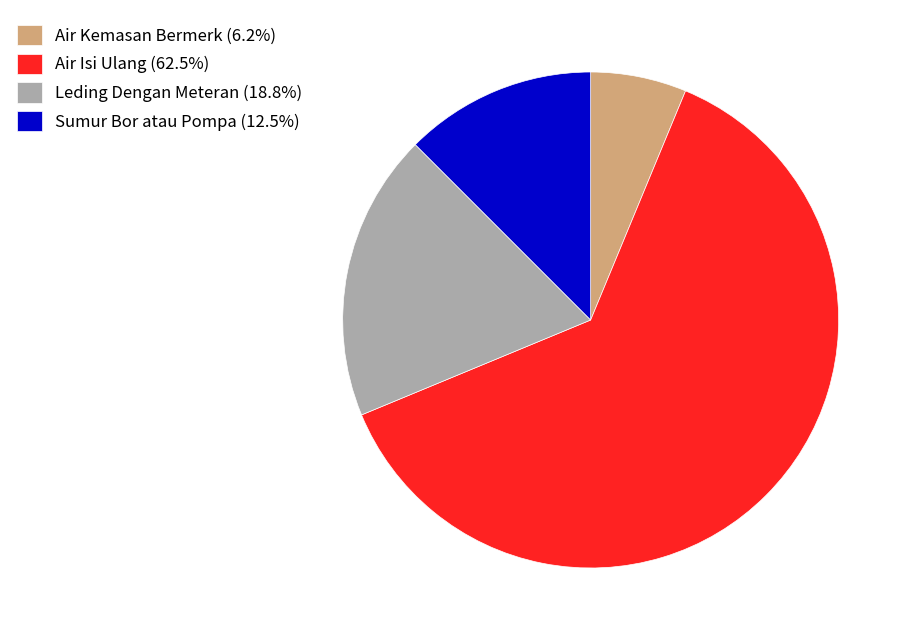

What is the ratio of the value at Leding Dengan Meteran (18.8%) to the value at Air Isi Ulang (62.5%)?

0.3